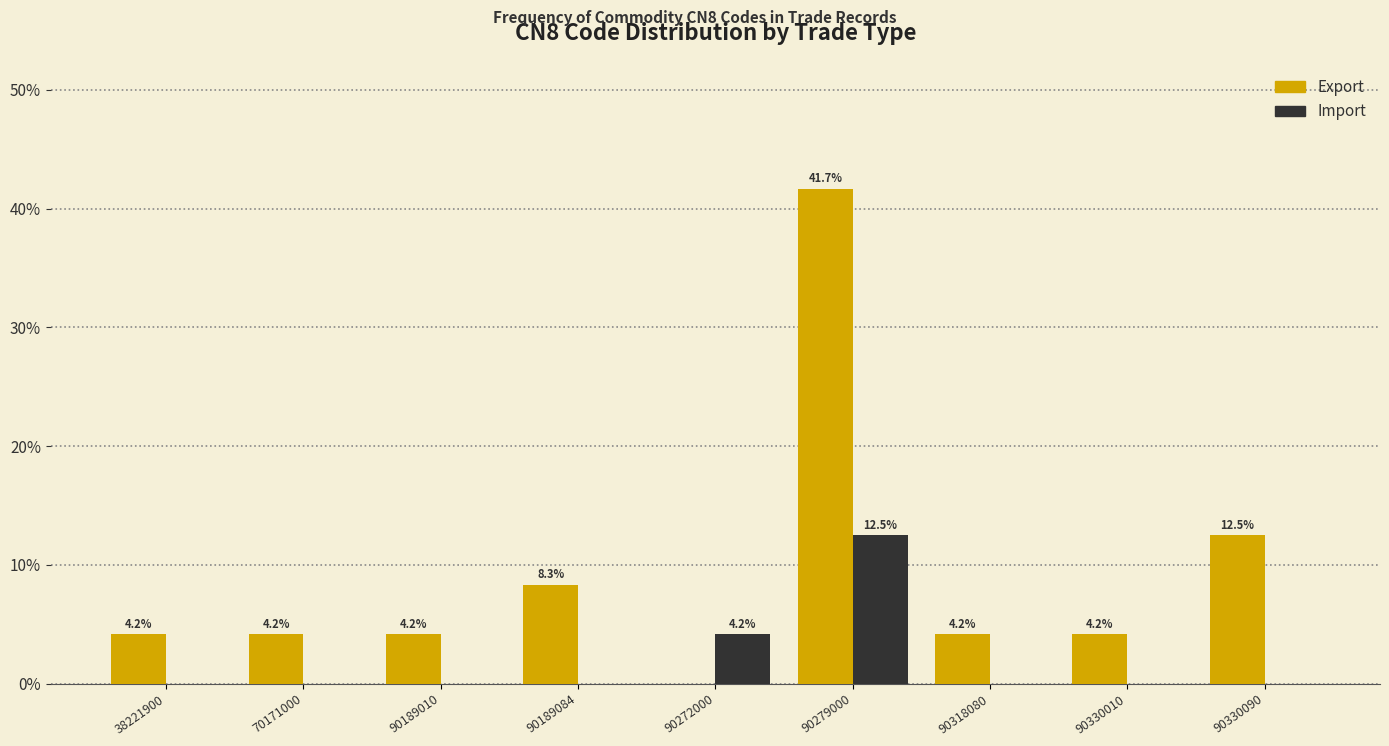

Reading left to right, what are all the values shown in this chart?

Export: 38221900=4.2	70171000=4.2	90189010=4.2	90189084=8.3	90272000=0.0	90279000=41.7	90318080=4.2	90330010=4.2	90330090=12.5
Import: 38221900=0.0	70171000=0.0	90189010=0.0	90189084=0.0	90272000=4.2	90279000=12.5	90318080=0.0	90330010=0.0	90330090=0.0